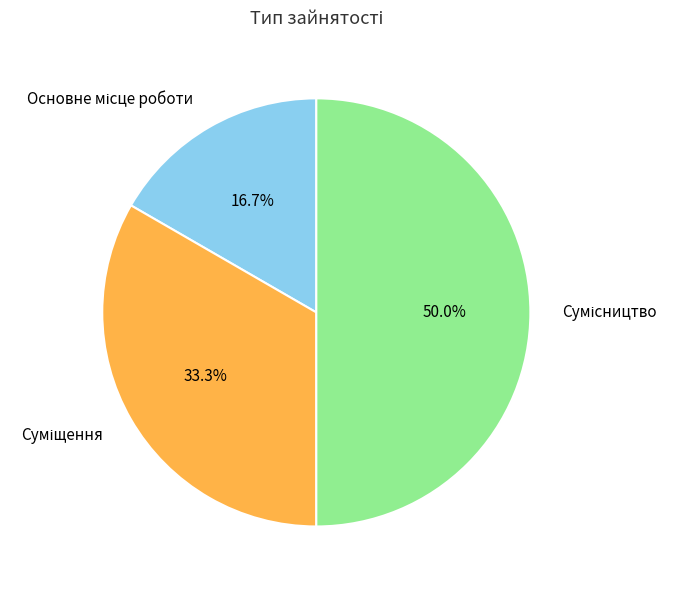

Does Сумісництво represent more than half of the total?

No